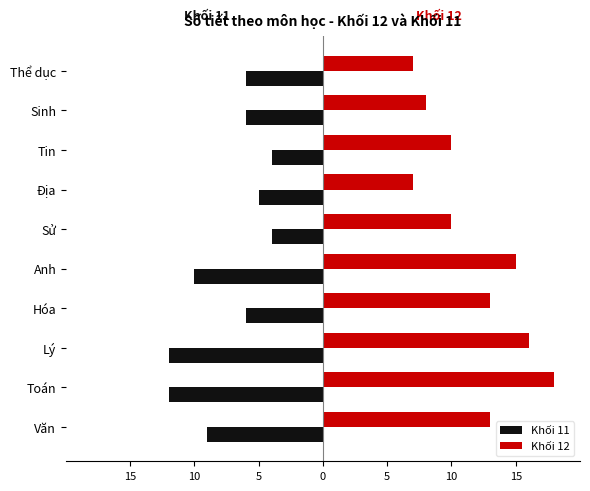

What are all the series names shown in the legend?

Khối 11, Khối 12